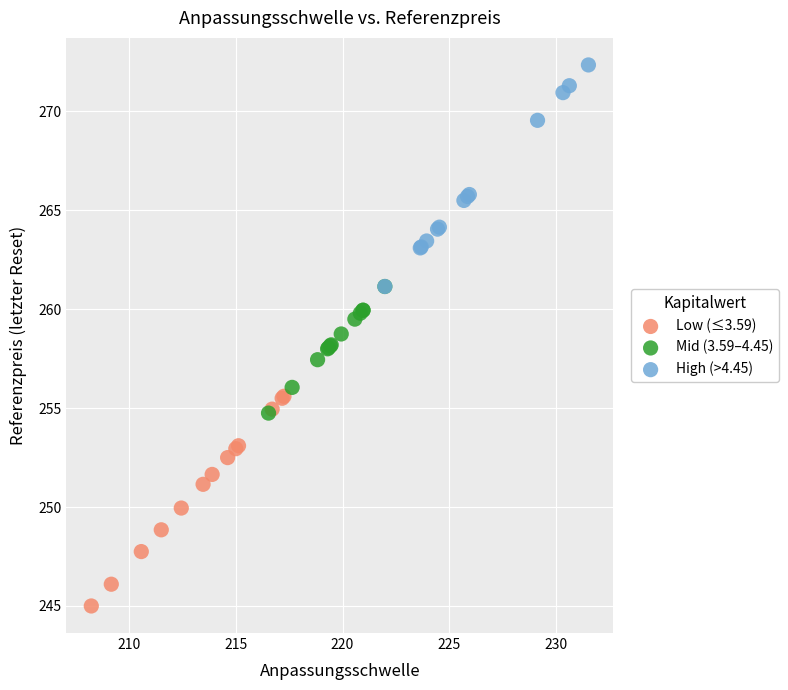

Which series reaches the maximum Y coordinate?

High (>4.45)